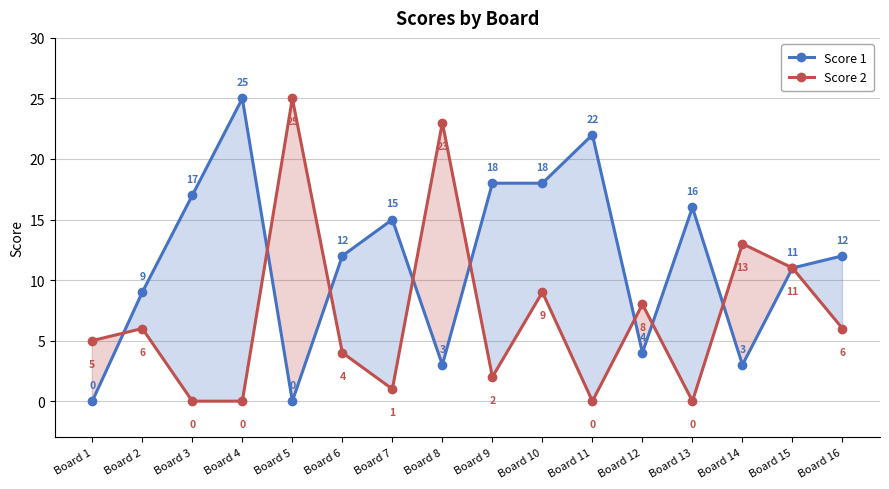

How many positive values does the Score 2 series have?

12